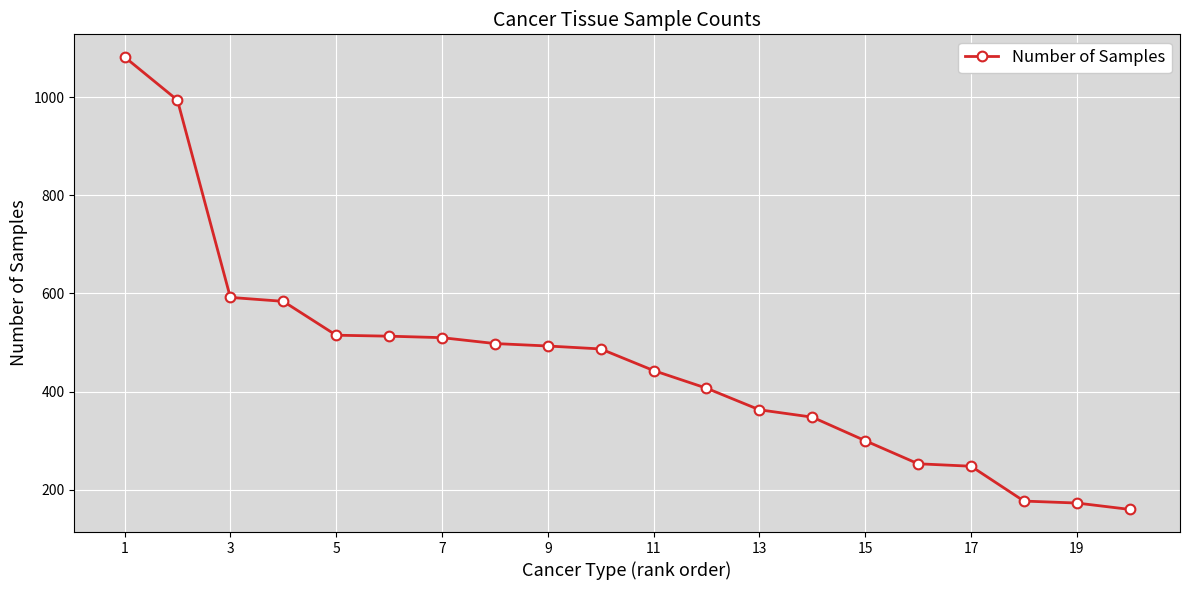

What is the value of the 7th point from the left?

510